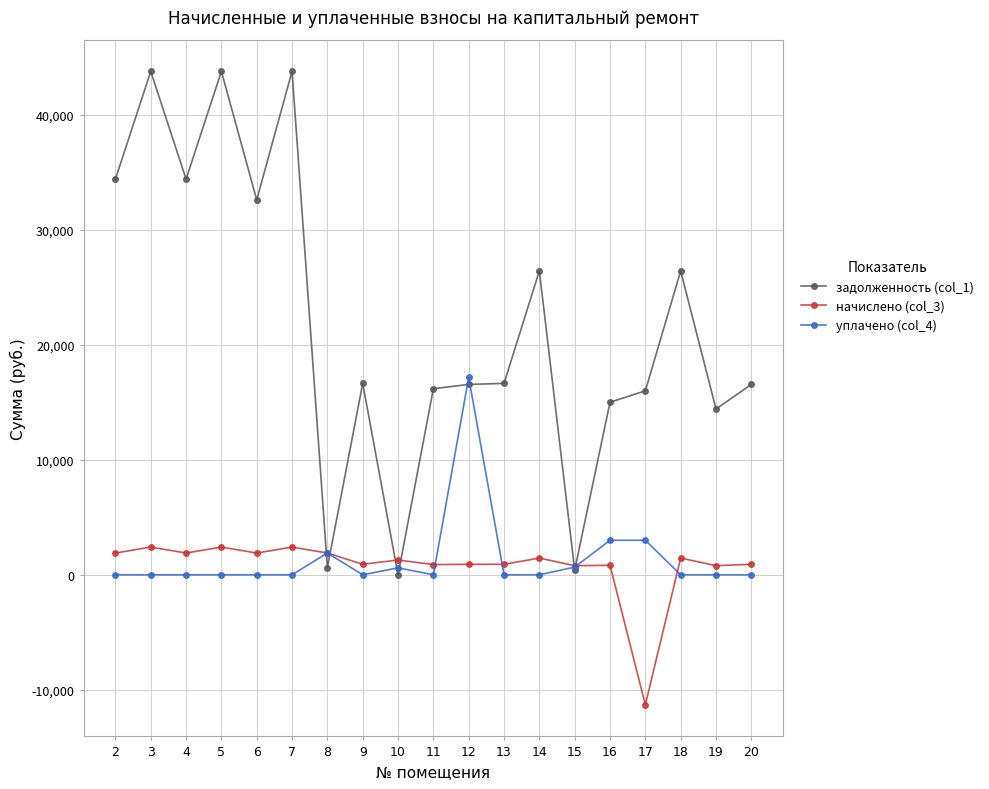

What is the difference between the highest and lowest values at 5?

43757.5